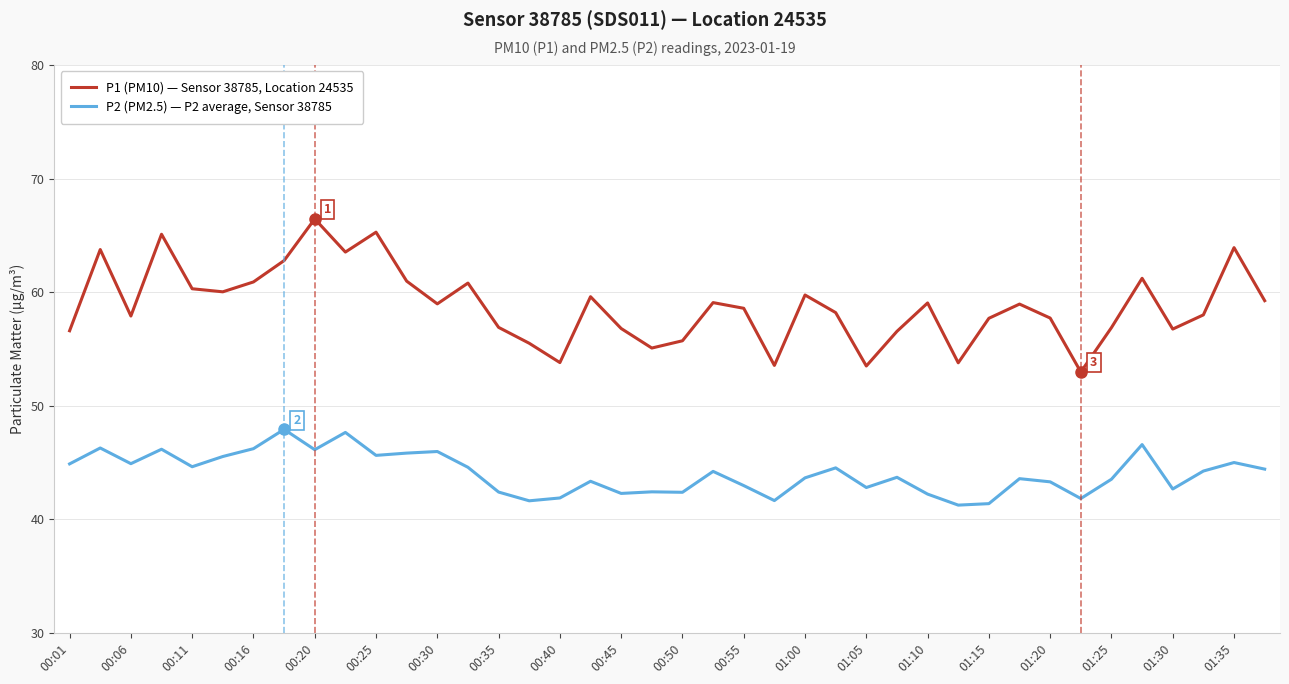

How many values in the P2 (PM2.5) — P2 average, Sensor 38785 series are below 44?

20